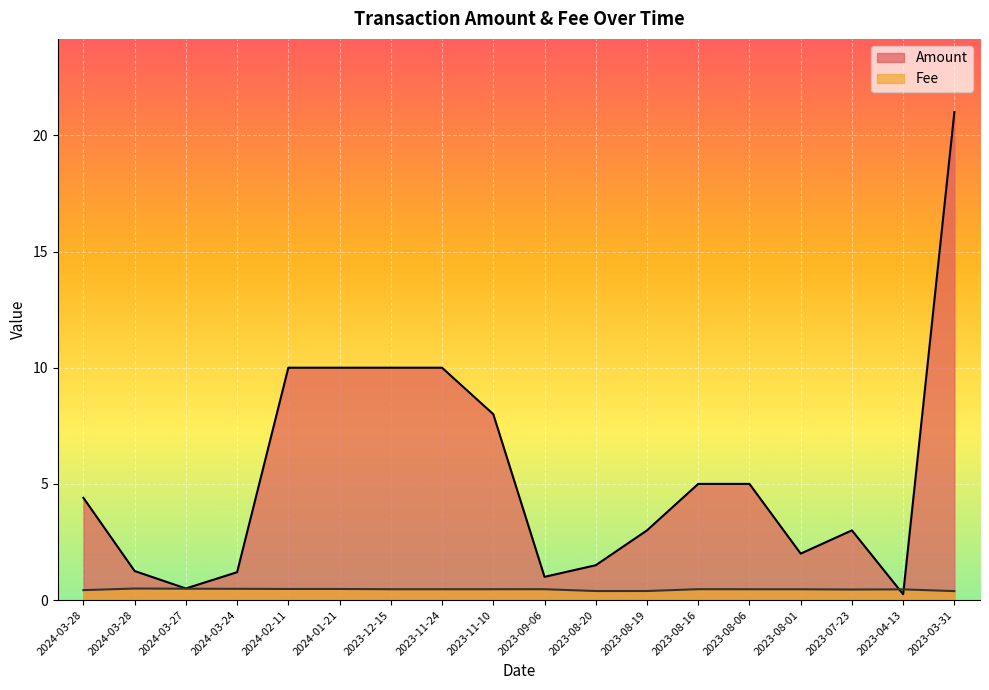

Which label corresponds to the smallest value in the chart?

2023-04-13